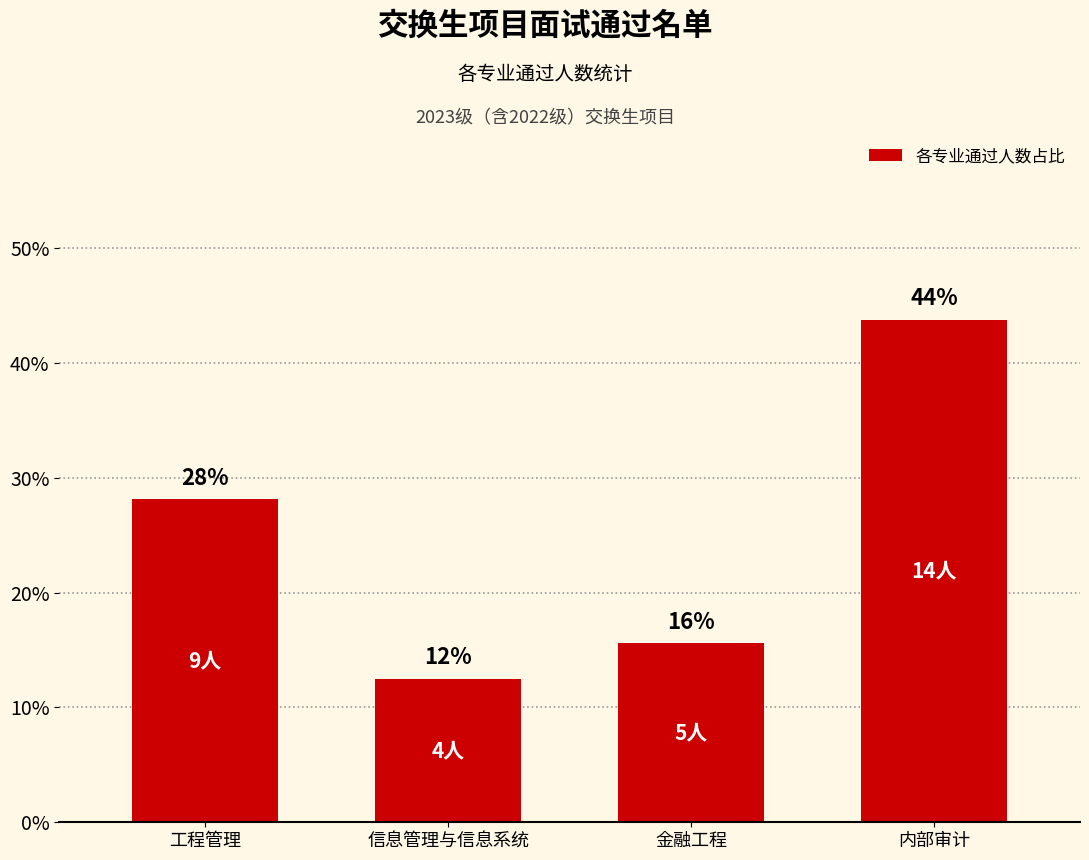

Which label corresponds to the largest value in the chart?

内部审计